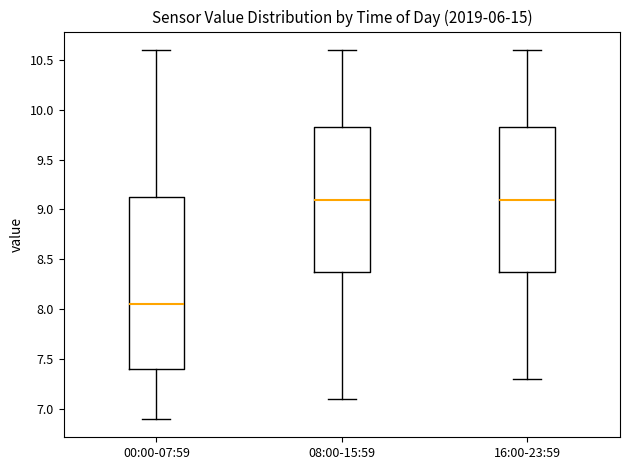

Which box is the tallest, from its lower edge to its upper edge?

00:00-07:59